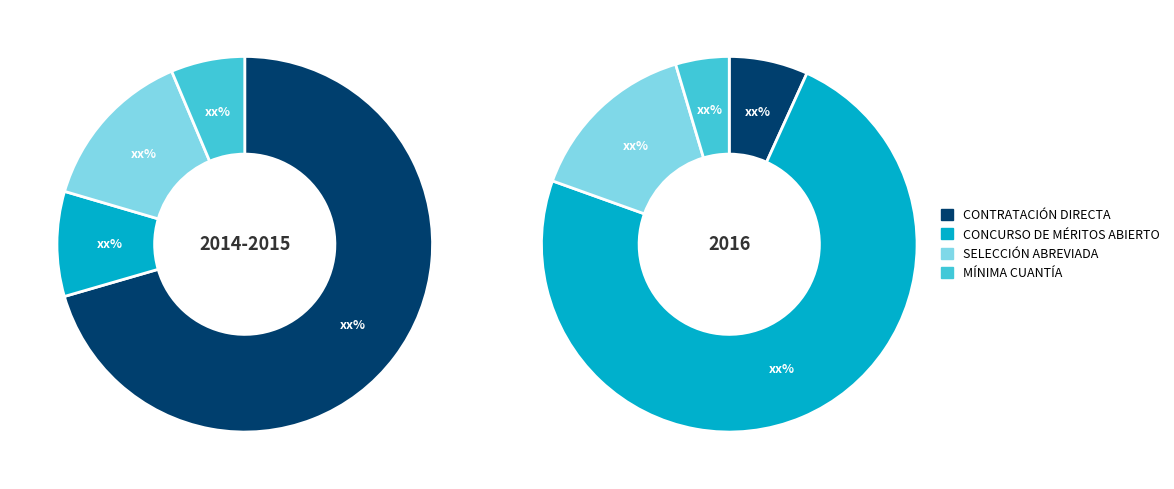

Approximately how many times larger is the value at 5 MÍNIMA CUANTÍA compared to 4 SELECCIÓN ABREVIADA?

0.4